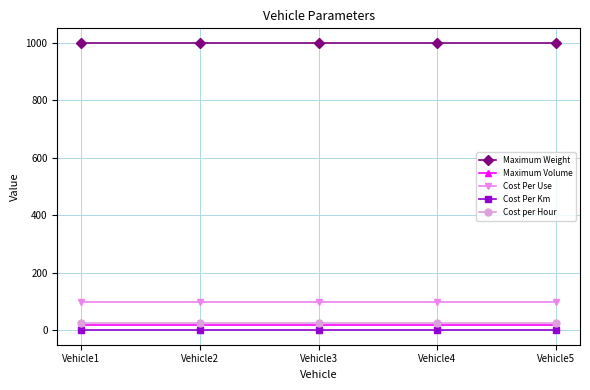

What is the maximum value shown in the chart?

1000.0